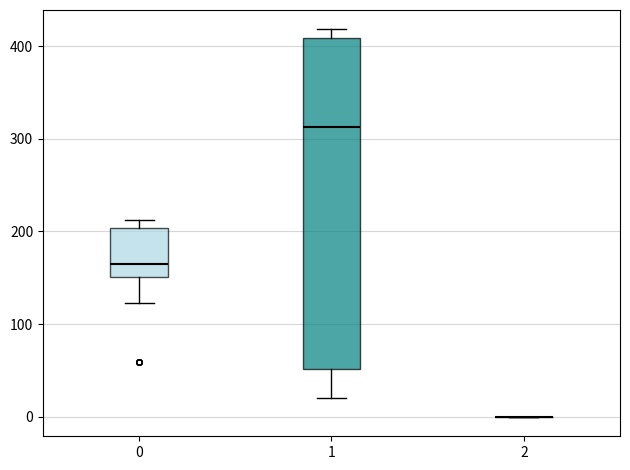

Reading left to right, transcribe this box plot: for each box, give where its median line is, the range the box spans, and where its two whiskers end, as read against the y-axis. The values are not printed on the chart, so give them approximately, as read against the axis.

0: median 170, box 150 to 200, whiskers 120 to 210
1: median 310, box 50 to 410, whiskers 20 to 420
2: box collapsed to a line at 0, whiskers 0 to 0